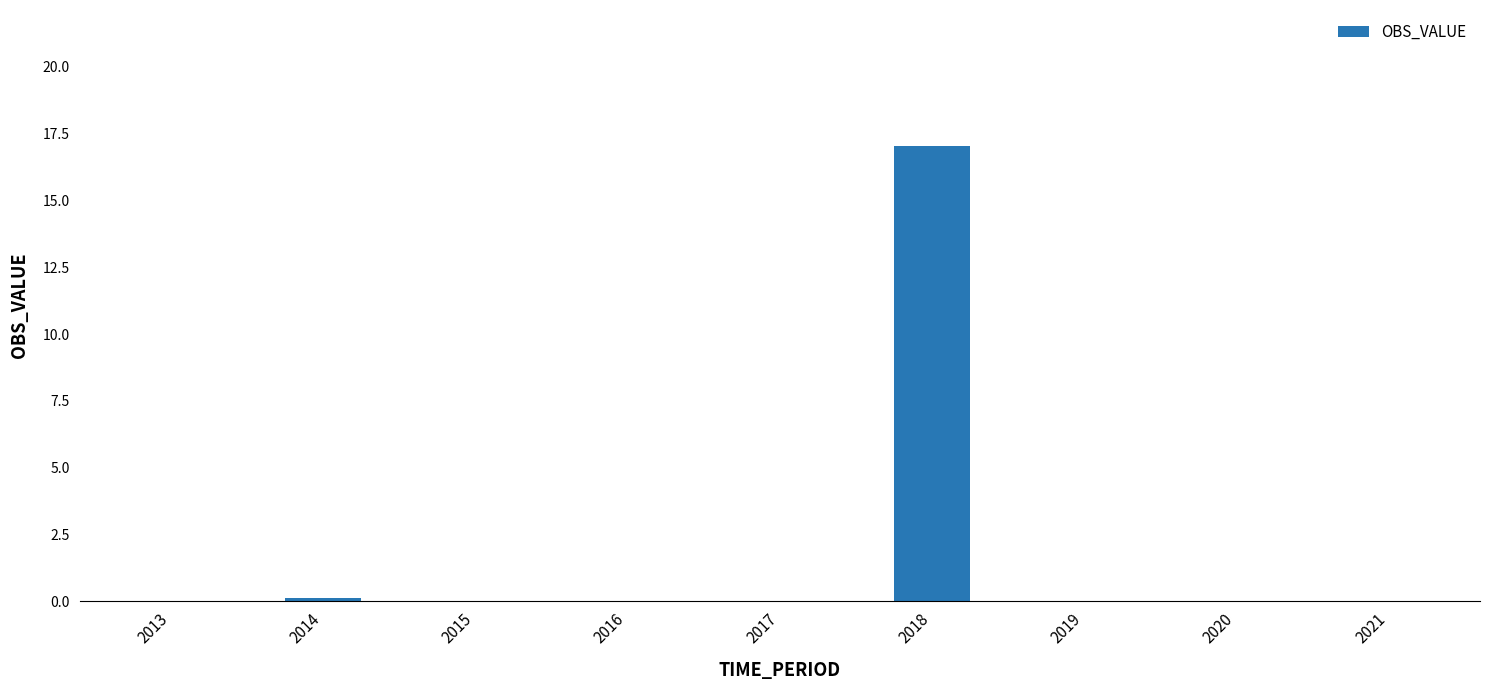

What is the sum of all values?

17.1